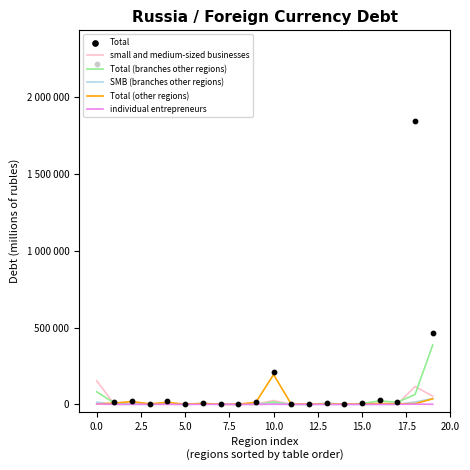

What are all the series names shown in the legend?

small and medium-sized businesses, Total (branches other regions), SMB (branches other regions), Total (other regions), individual entrepreneurs, Total